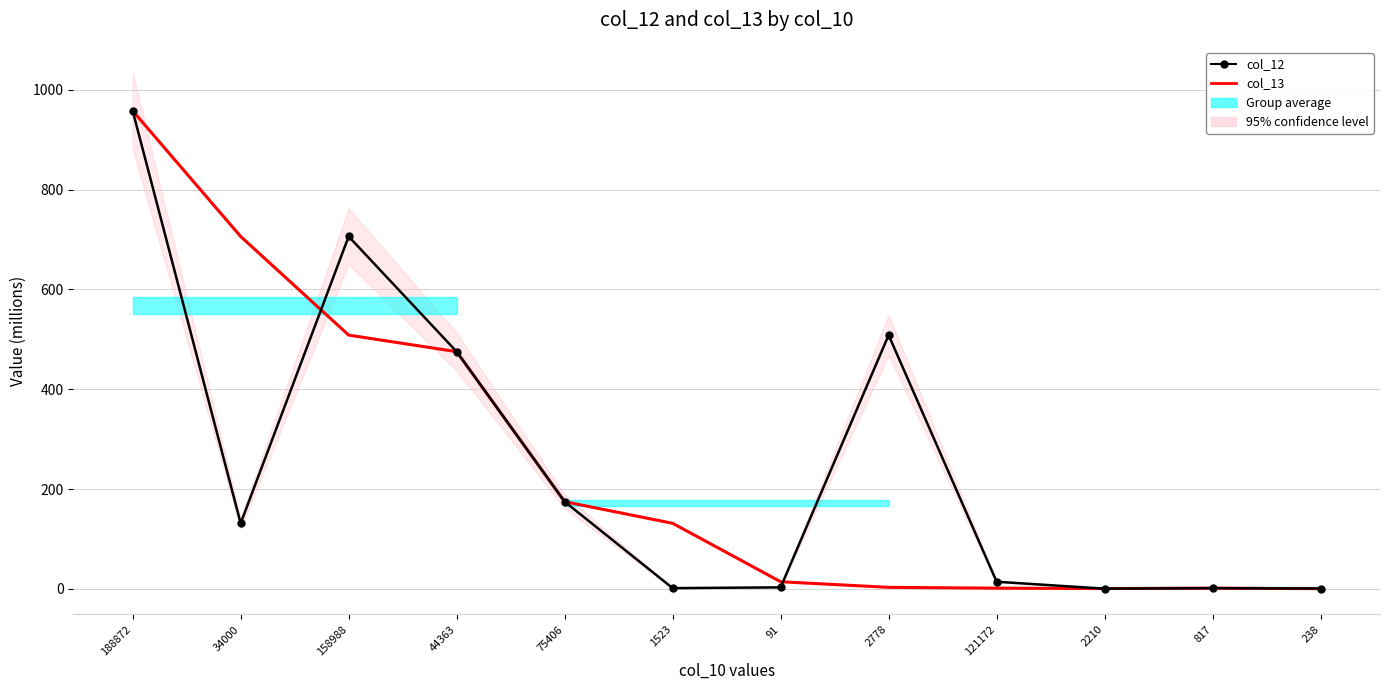

What is the smallest value displayed?

0.2